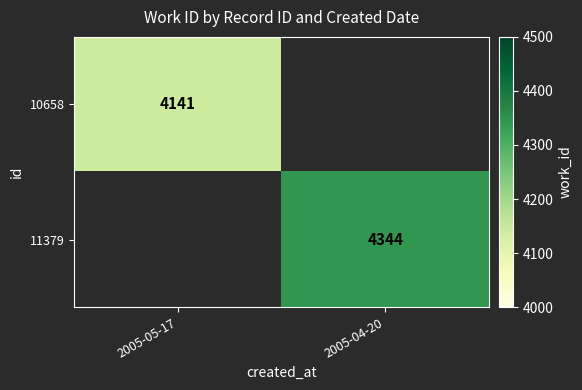

True or false: 11379 has a value of 4344 at 2005-04-20.

True